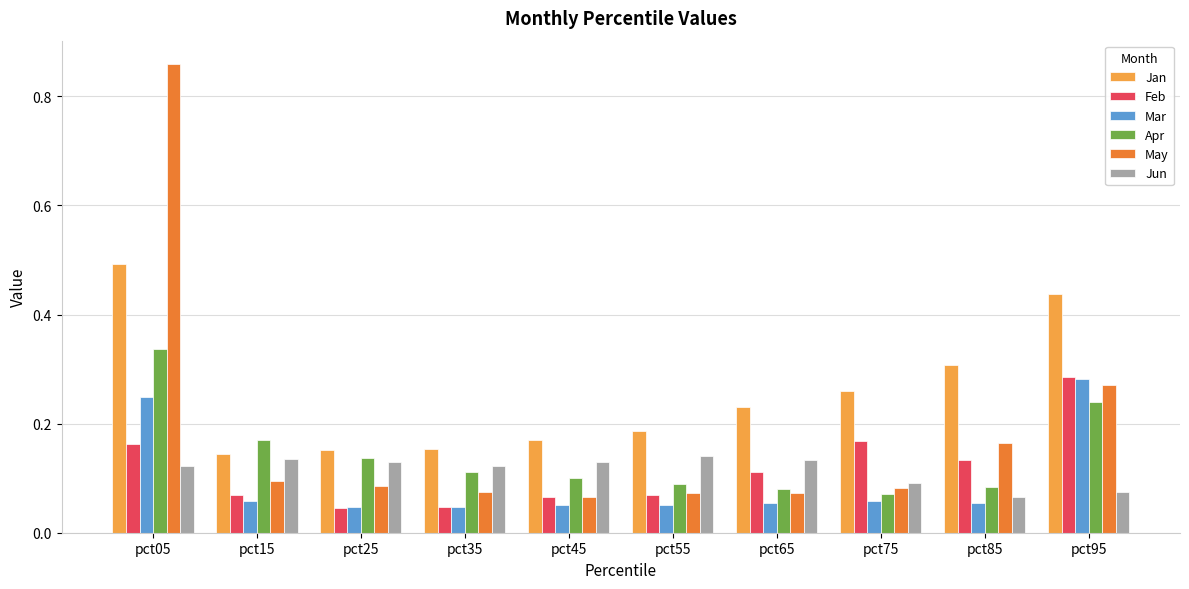

At how many categories does at least one series exceed 0?

10